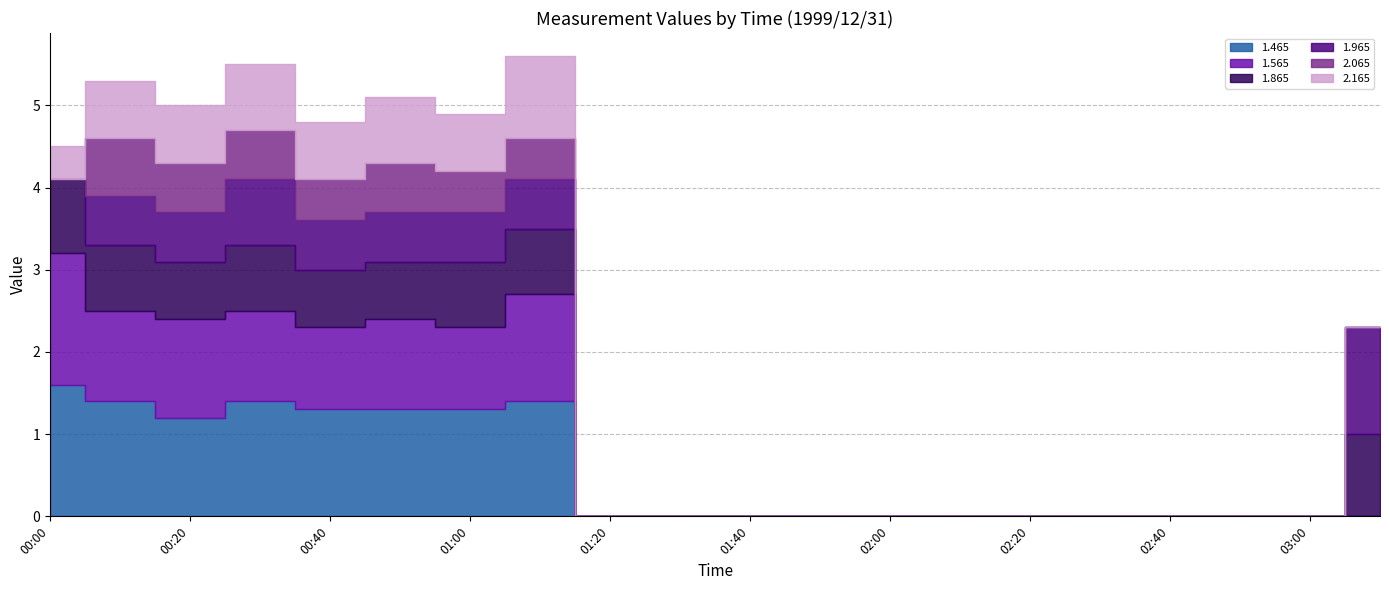

Which series has the widest spread of values?

1.465